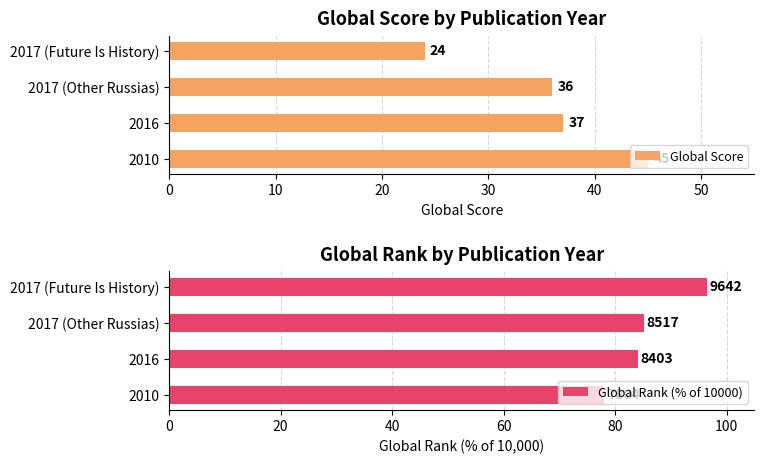

True or false: Global Score has a value of 11.8 at 2017 (Future Is History).

False